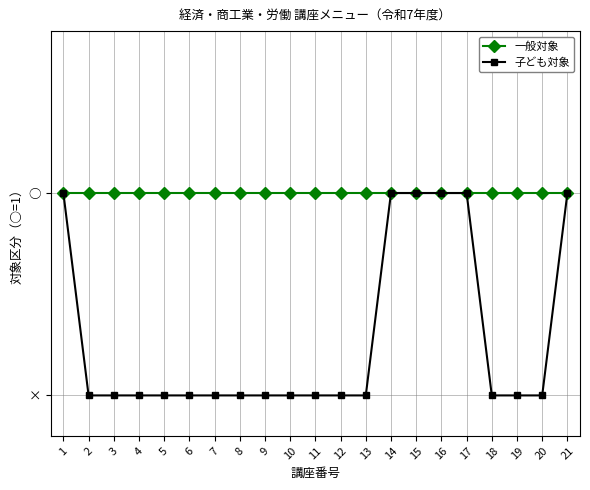

Reading left to right, list all the values displayed in this chart.

一般対象: 1=1	2=1	3=1	4=1	5=1	6=1	7=1	8=1	9=1	10=1	11=1	12=1	13=1	14=1	15=1	16=1	17=1	18=1	19=1	20=1	21=1
子ども対象: 1=1	2=0	3=0	4=0	5=0	6=0	7=0	8=0	9=0	10=0	11=0	12=0	13=0	14=1	15=1	16=1	17=1	18=0	19=0	20=0	21=1